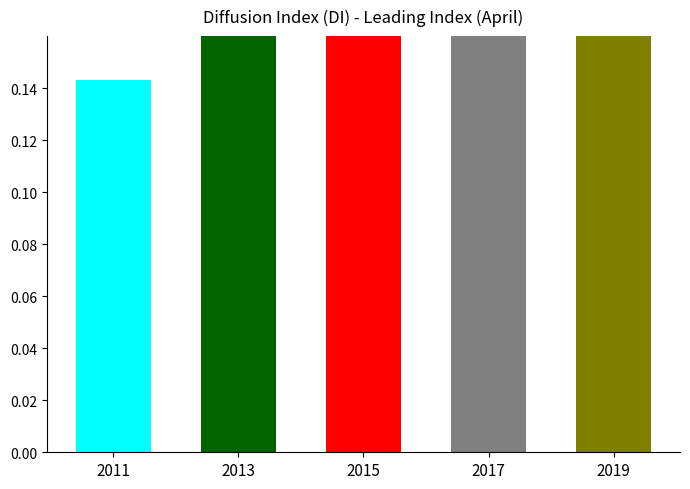

Reading left to right, what are all the values shown in this chart?

2011=0.1	2013=0.4	2015=0.6	2017=0.4	2019=0.6